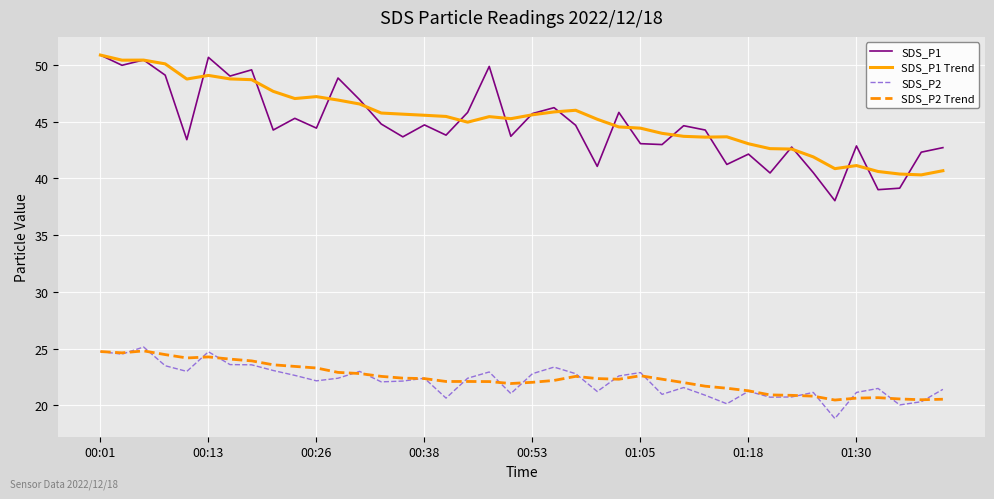

True or false: SDS_P1 and SDS_P2 cross at least once.

False